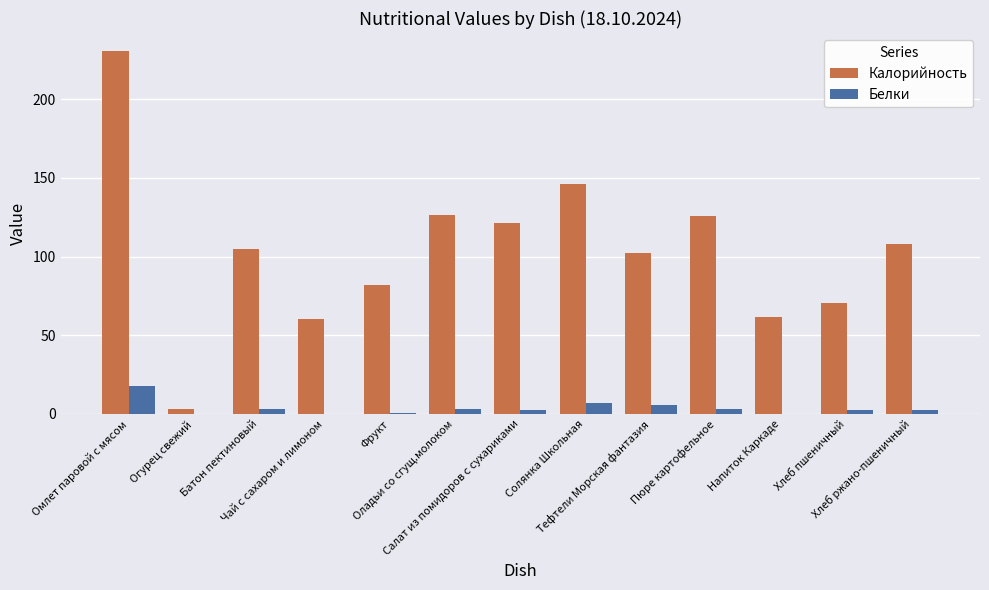

What is the sum of all Калорийность values?

1341.8